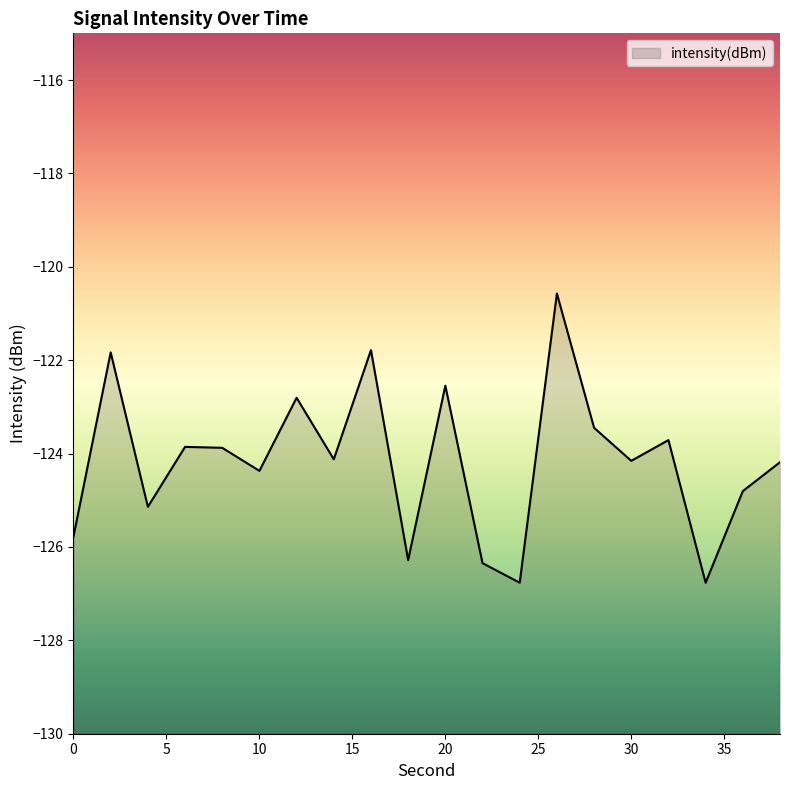

What is the value of the 18th point from the left?

-126.8